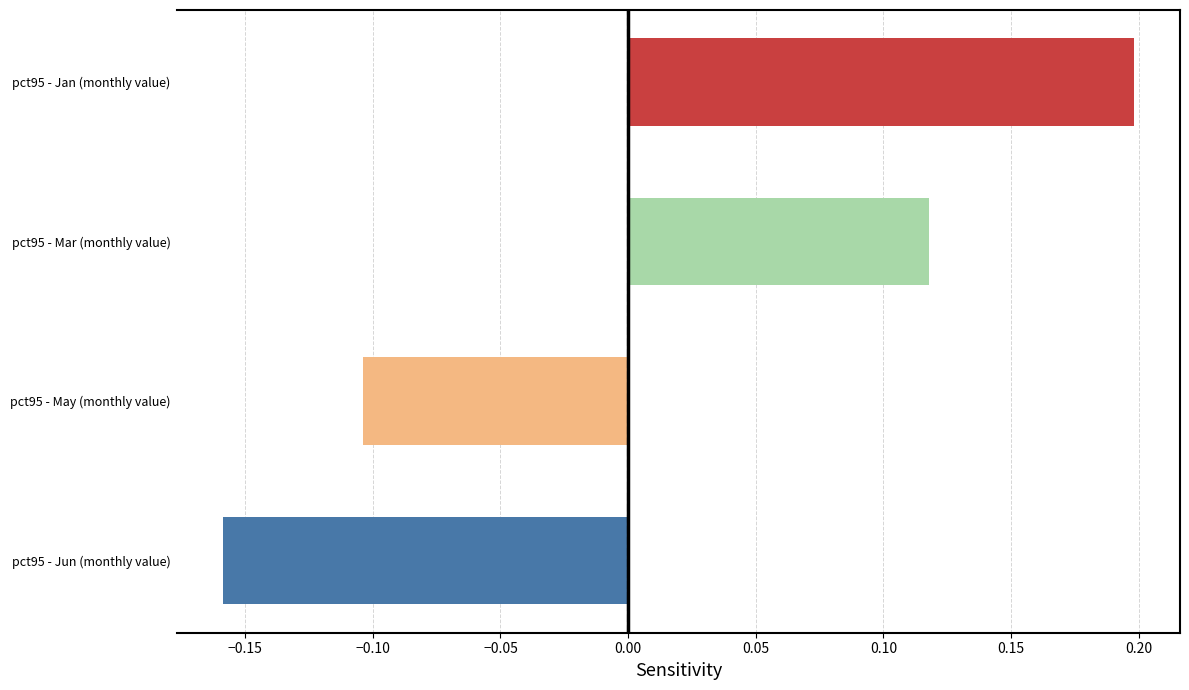

What is the spread (max minus min) of values at pct95?

0.4